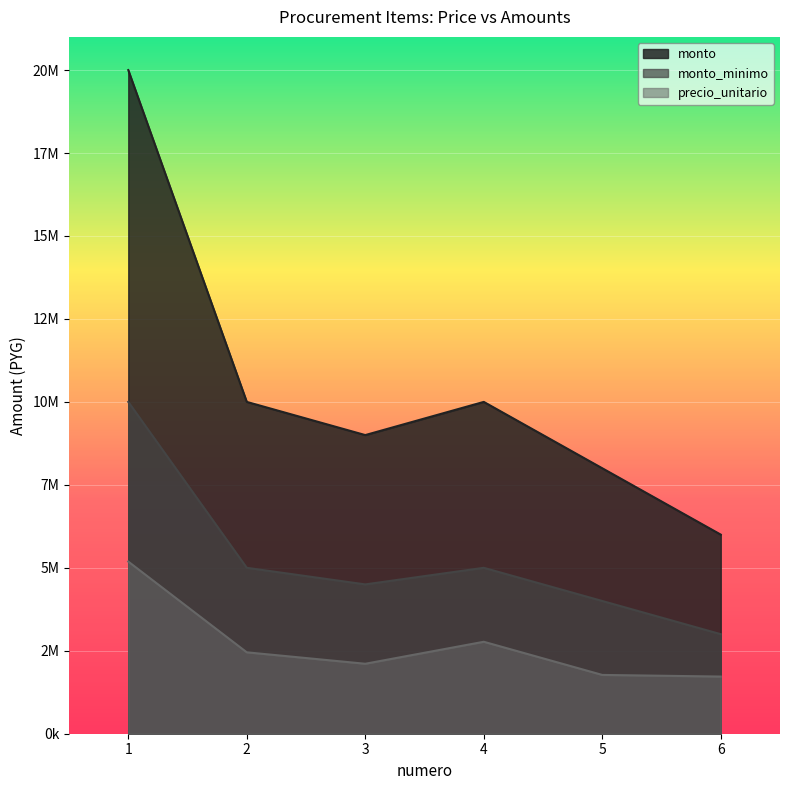

True or false: monto_minimo and monto intersect in this chart.

False